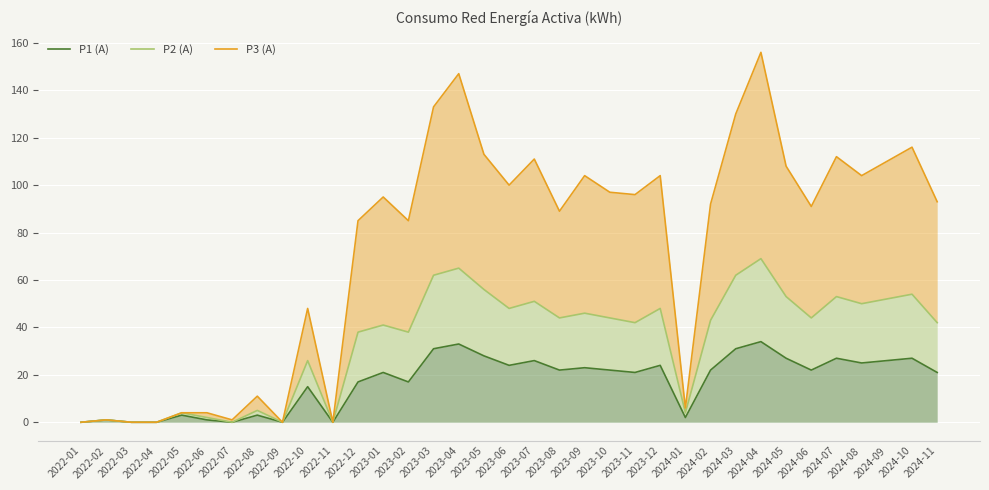

List the labels in order of P1 (A) value, smallest first.

2022-01, 2022-03, 2022-04, 2022-07, 2022-09, 2022-11, 2022-02, 2022-06, 2024-01, 2022-05, 2022-08, 2022-10, 2022-12, 2023-02, 2023-01, 2023-11, 2024-11, 2023-08, 2023-10, 2024-02, 2024-06, 2023-09, 2023-06, 2023-12, 2024-08, 2023-07, 2024-09, 2024-05, 2024-07, 2024-10, 2023-05, 2023-03, 2024-03, 2023-04, 2024-04